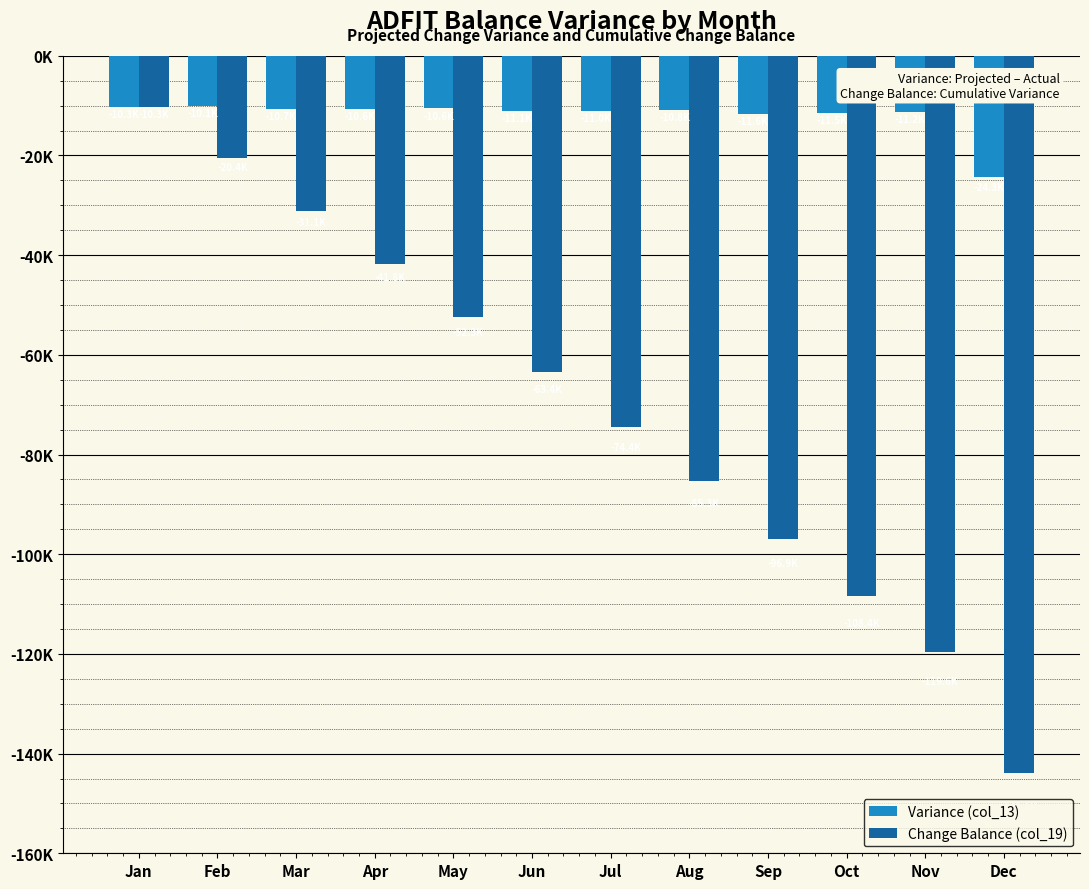

Does the chart contain stacked bars?

No